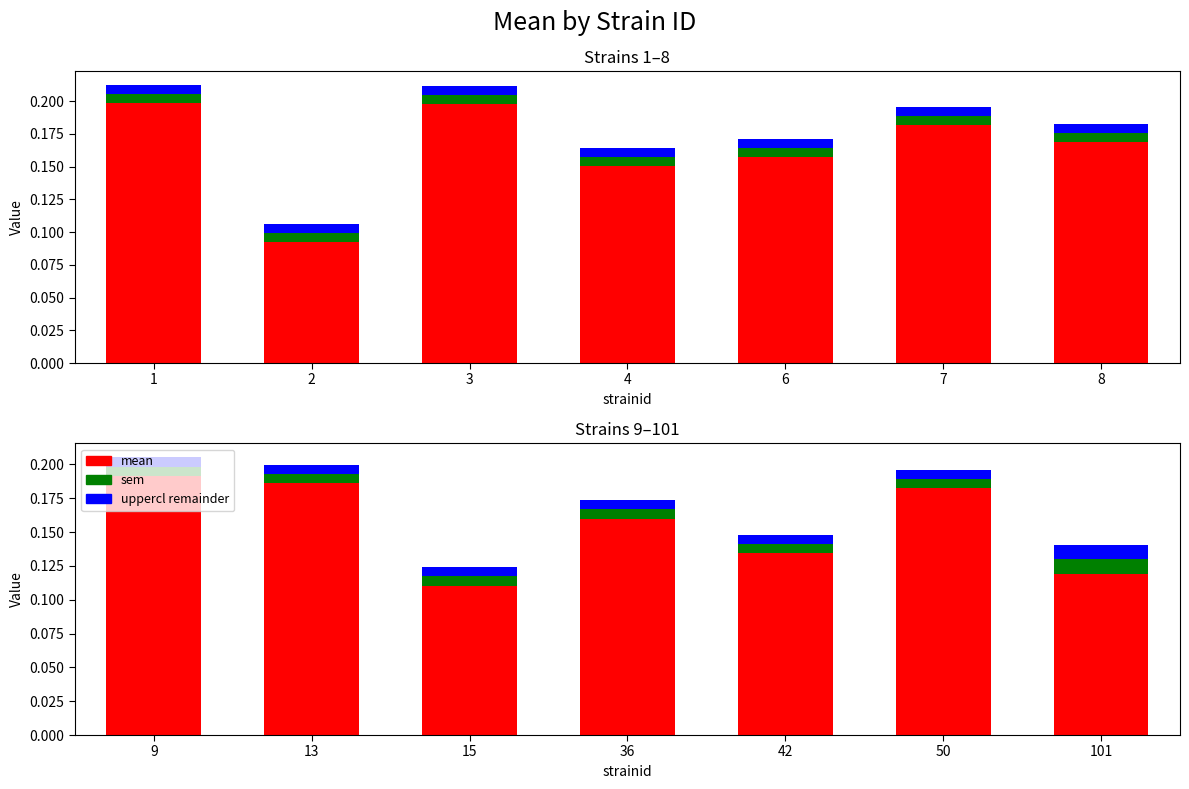

True or false: uppercl remainder has a value of 0.0 at 13.

True